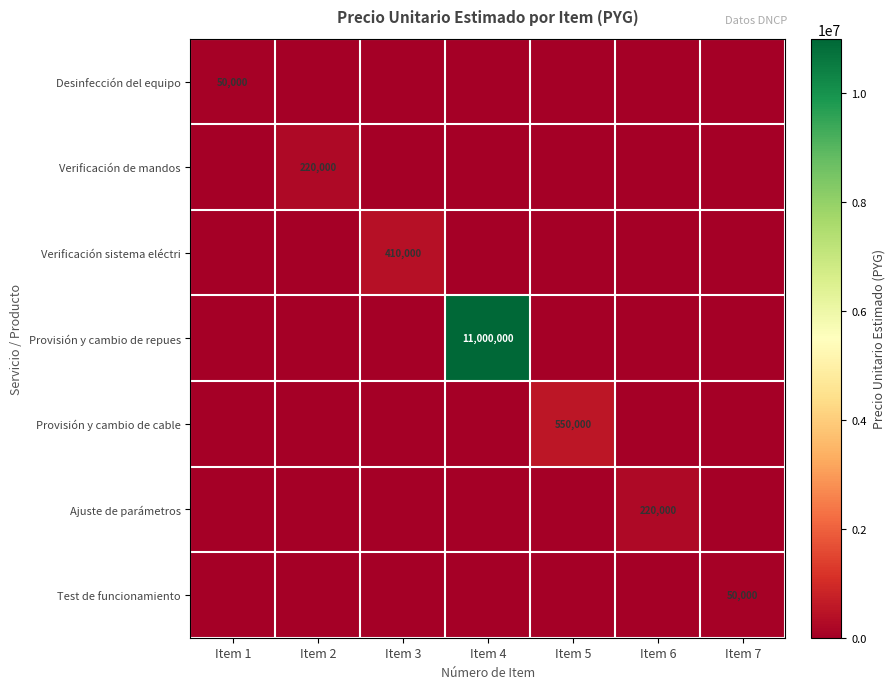

Is it true that Desinfección del equipo equals 15676 at Item 1?

False